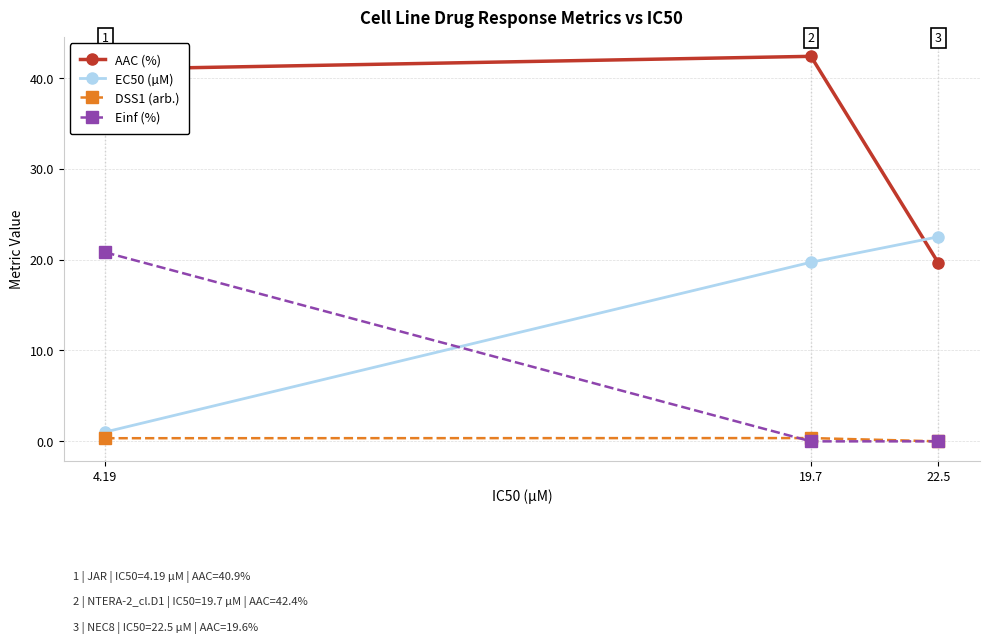

Which series has the widest spread of values?

AAC (%)